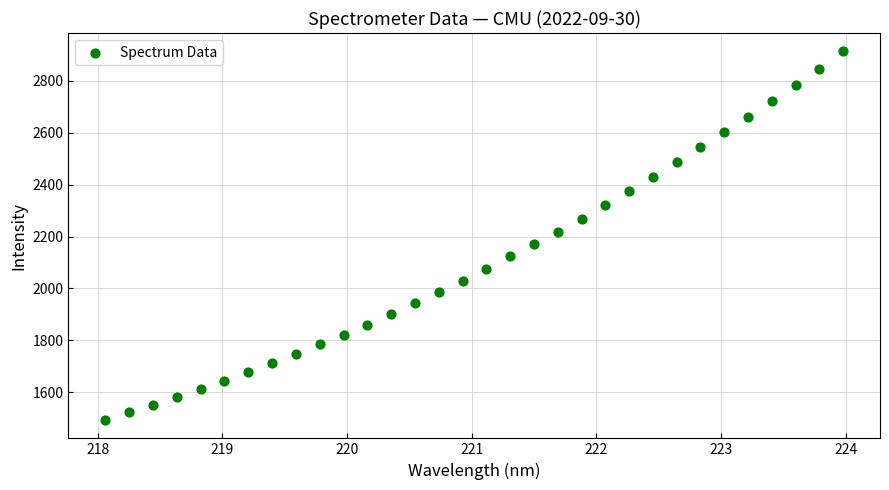

What is the range of Y values (max minus min)?

1420.6